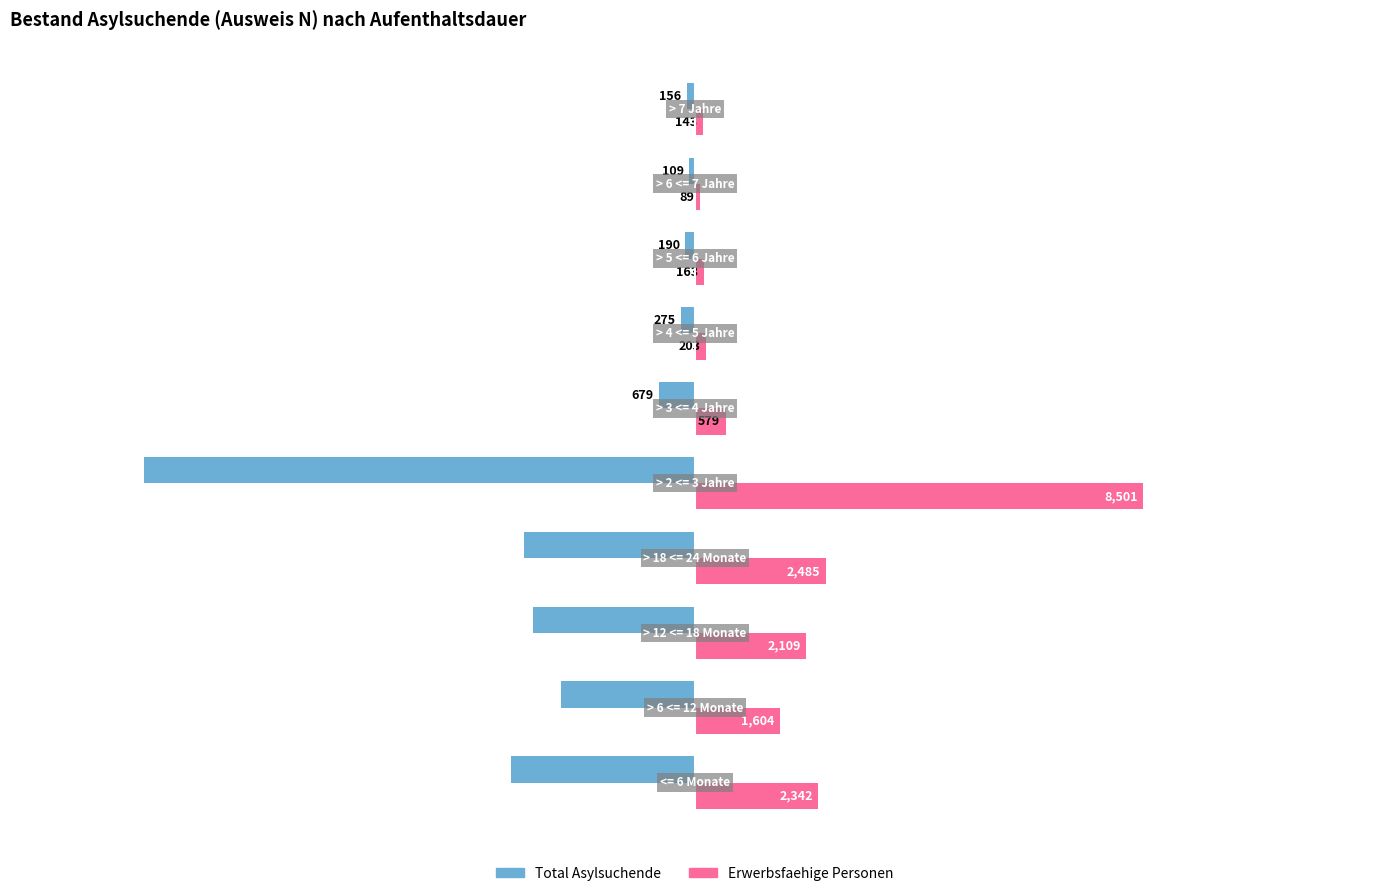

Which series has the largest range (max minus min)?

Total Asylsuchende